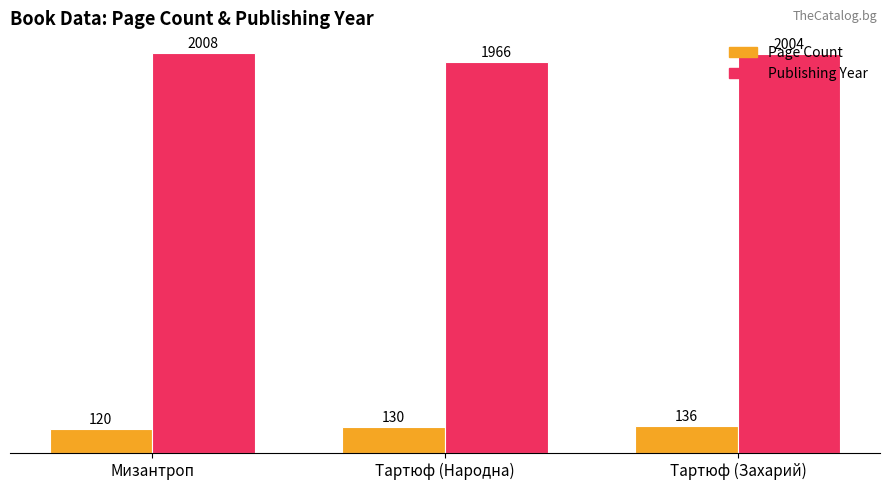

What is the sum of the Page Count values at Тартюф (Захарий) and Мизантроп?

256